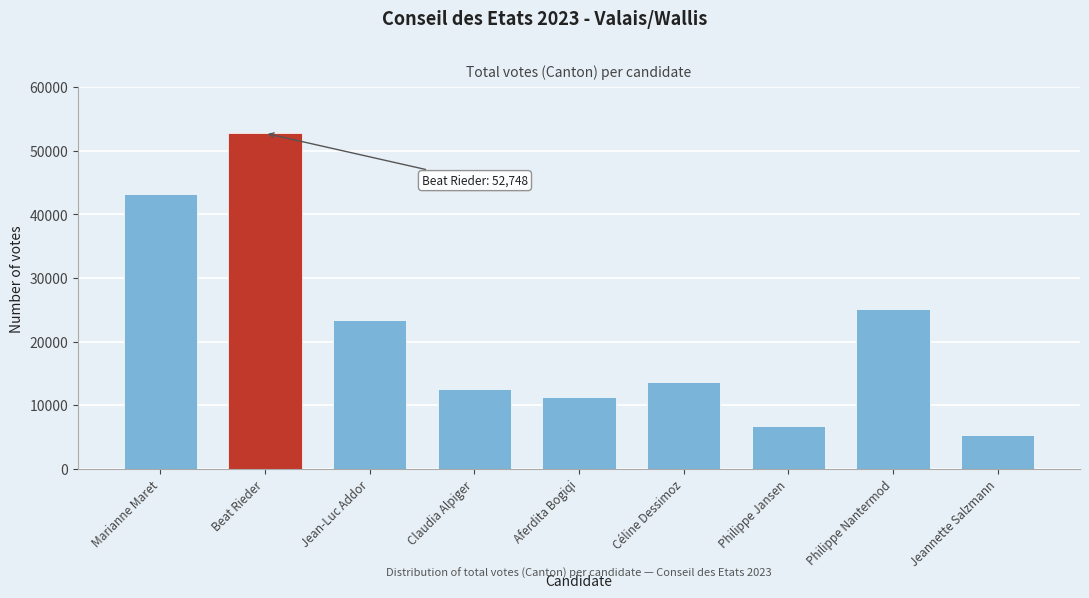

Reading left to right, what are all the values shown in this chart?

43204	52748	23371	12497	11235	13704	6770	25145	5349